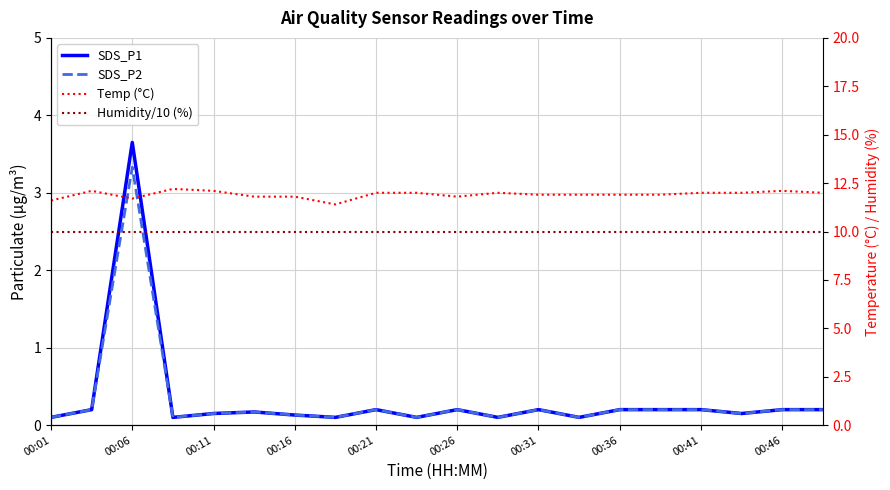

The value of SDS_P1 at 00:46 is 0.1. True or false?

False